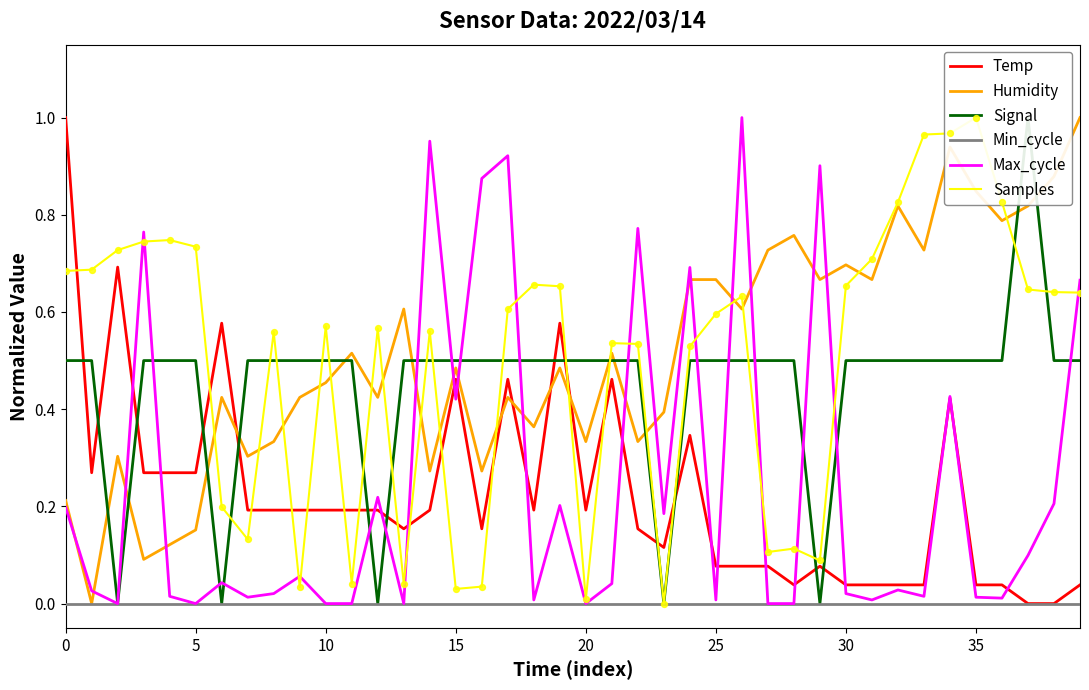

What are all the series names shown in the legend?

Temp, Humidity, Signal, Min_cycle, Max_cycle, Samples